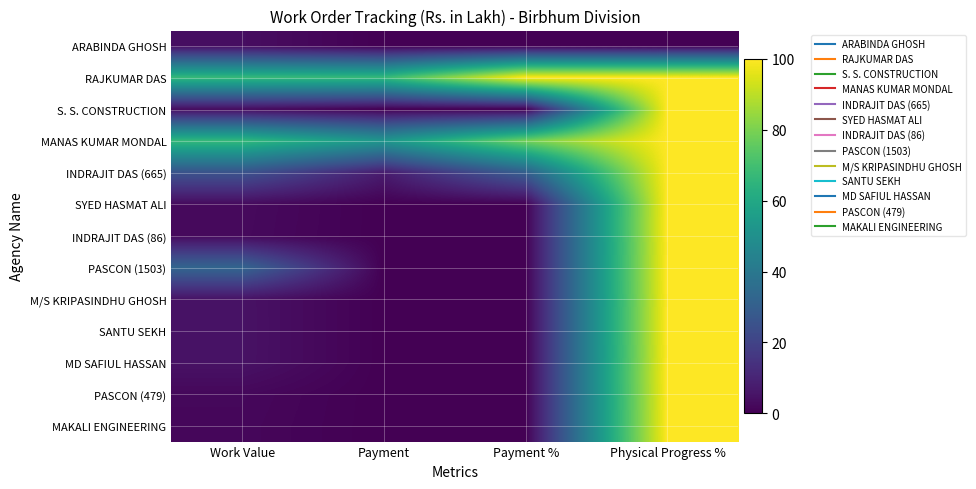

List the series in order of their peak value, lowest first.

ARABINDA GHOSH, RAJKUMAR DAS, S. S. CONSTRUCTION, MANAS KUMAR MONDAL, INDRAJIT DAS (665), SYED HASMAT ALI, INDRAJIT DAS (86), PASCON (1503), M/S KRIPASINDHU GHOSH, SANTU SEKH, MD SAFIUL HASSAN, PASCON (479), MAKALI ENGINEERING